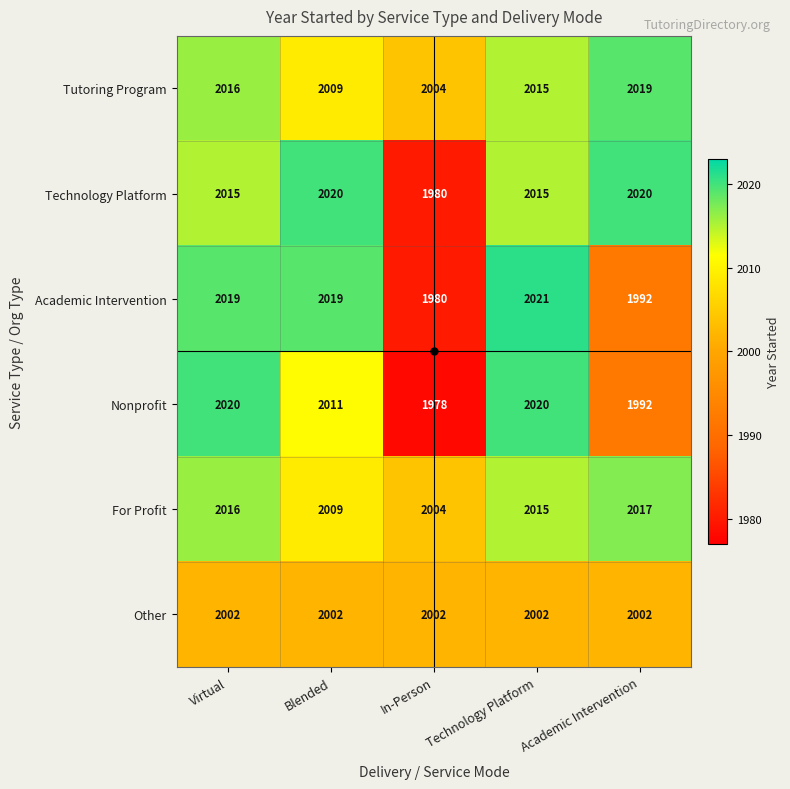

Is it true that Technology Platform equals 2020 at Blended?

True